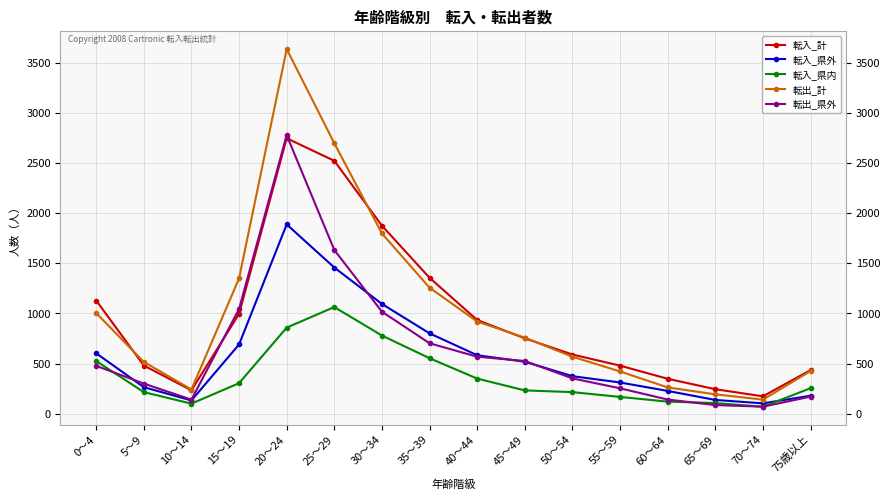

Is the value of 転入_計 at 0～4 greater than the value of 転入_県内 at 60～64?

Yes